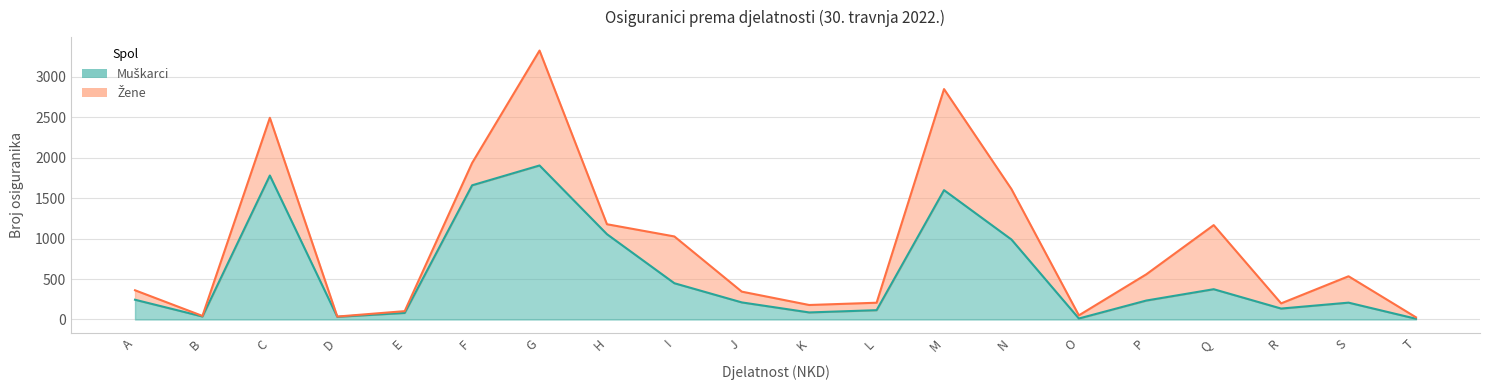

At which category does the data reach its first local valley?

B